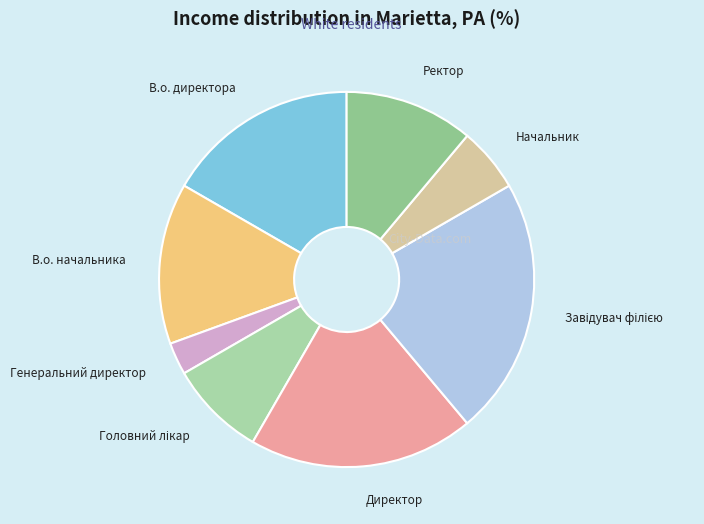

Is Генеральний директор the majority of the pie?

No